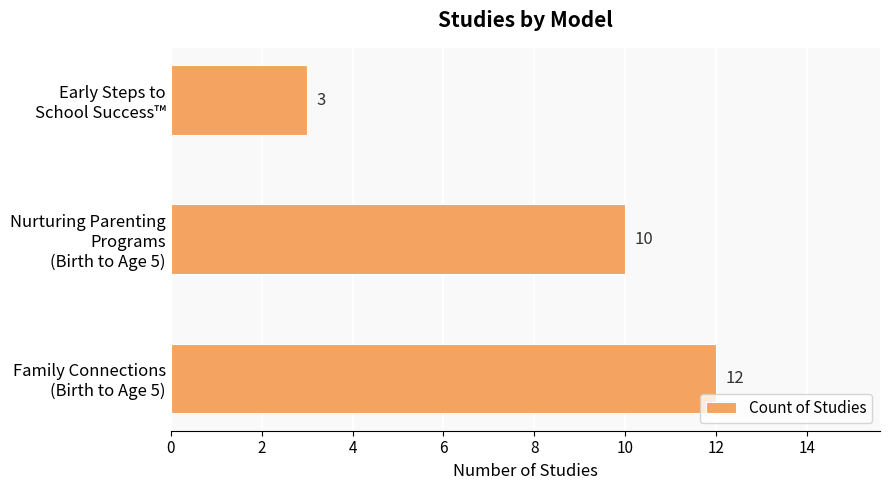

Reading top to bottom, list all the values displayed in this chart.

3	10	12